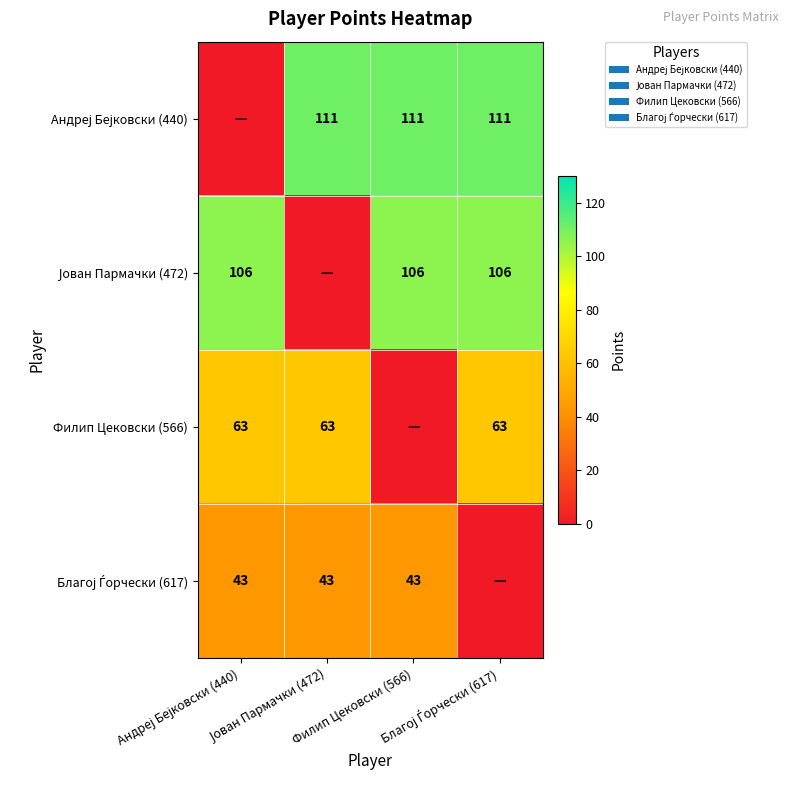

Rank the series at Андреј Бејковски (440) from highest to lowest value.

Јован Пармачки (472), Филип Цековски (566), Благој Ѓорчески (617), Андреј Бејковски (440)